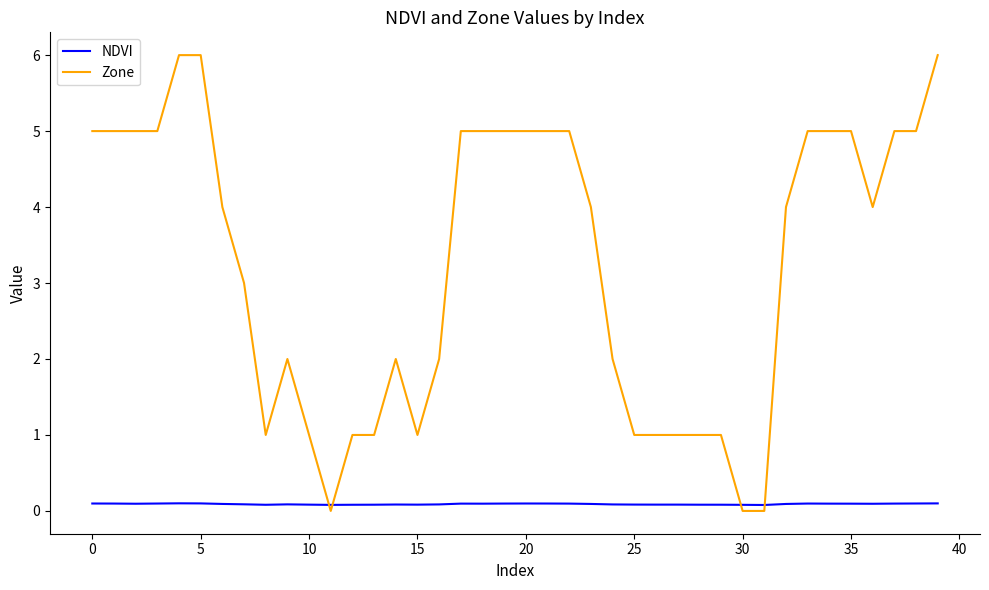

What is the difference between the maximum and minimum values in the Zone series?

6.0